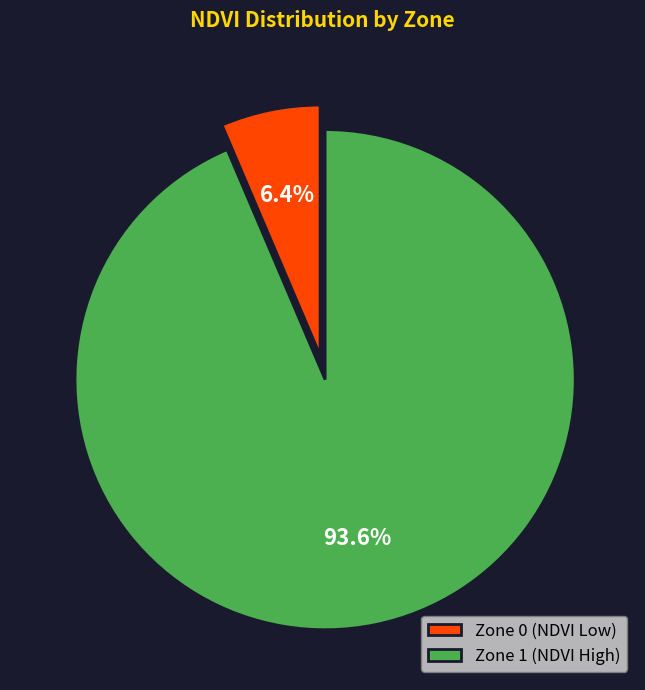

What is the majority slice?

Zone 1